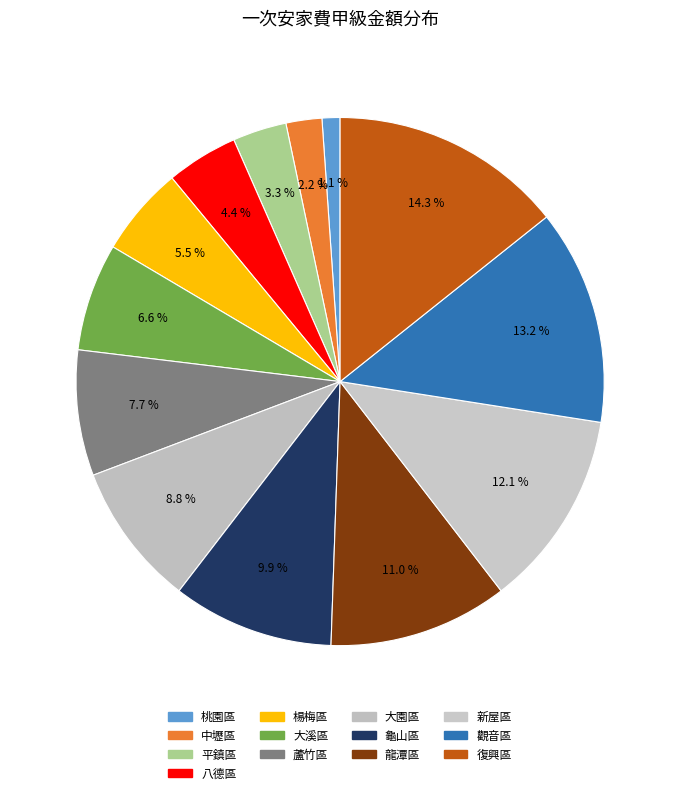

Count the number of slices in the pie.

13